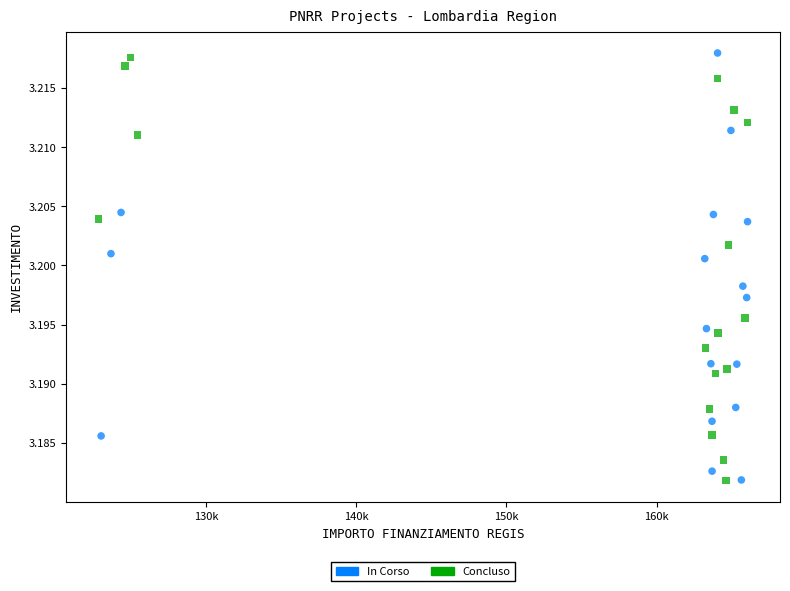

What are all the series names shown in the legend?

In Corso, Concluso